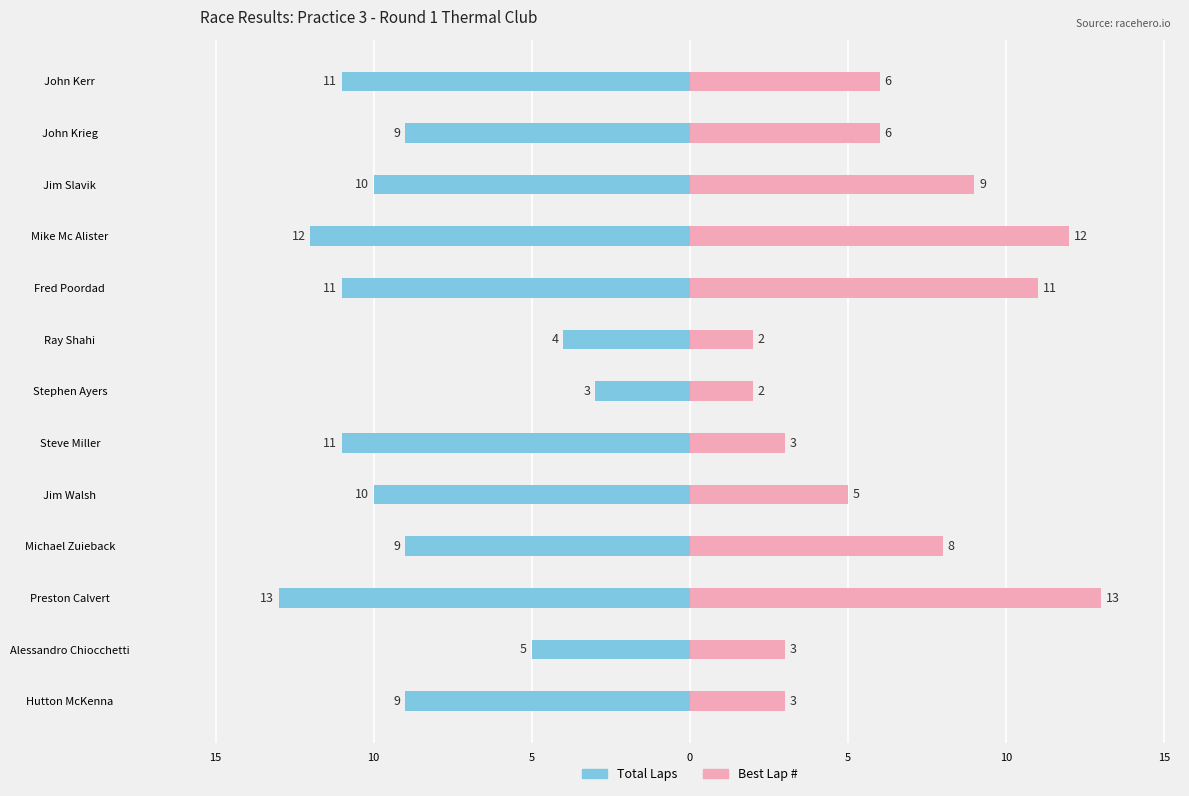

Reading right to left, list all the values displayed in this chart.

Total Laps: -11	-9	-10	-12	-11	-4	-3	-11	-10	-9	-13	-5	-9
Best Lap #: 6	6	9	12	11	2	2	3	5	8	13	3	3